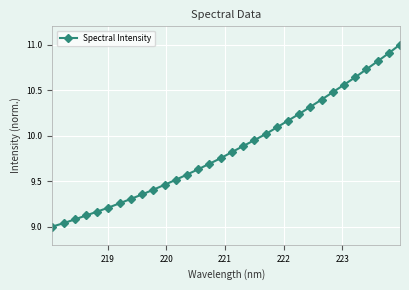

What is the difference between the second highest and second lowest values?

1.9